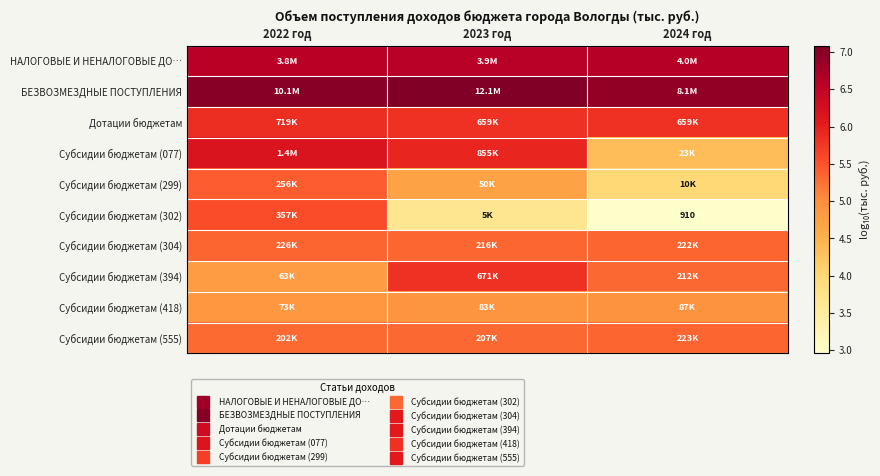

What is the average value of the БЕЗВОЗМЕЗДНЫЕ ПОСТУПЛЕНИЯ series?

7.0